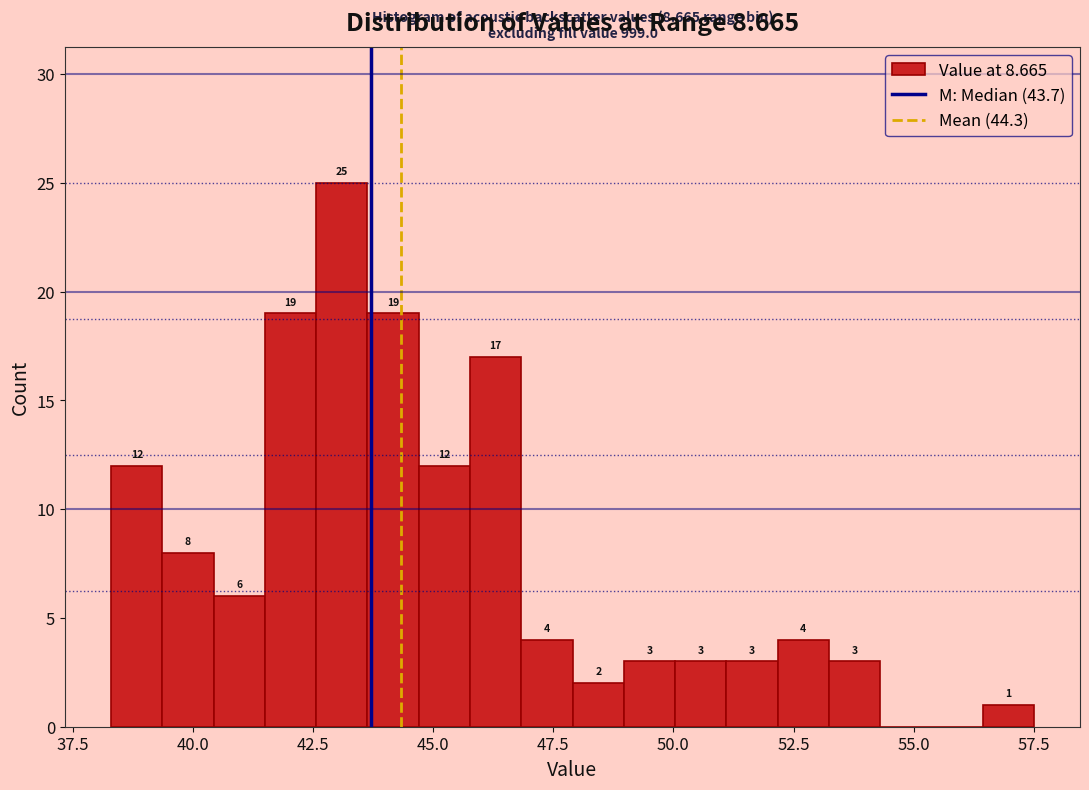

Around what value on the x-axis is the tallest bar? Give the approximate position of its centre, as read against the axis.

43.0